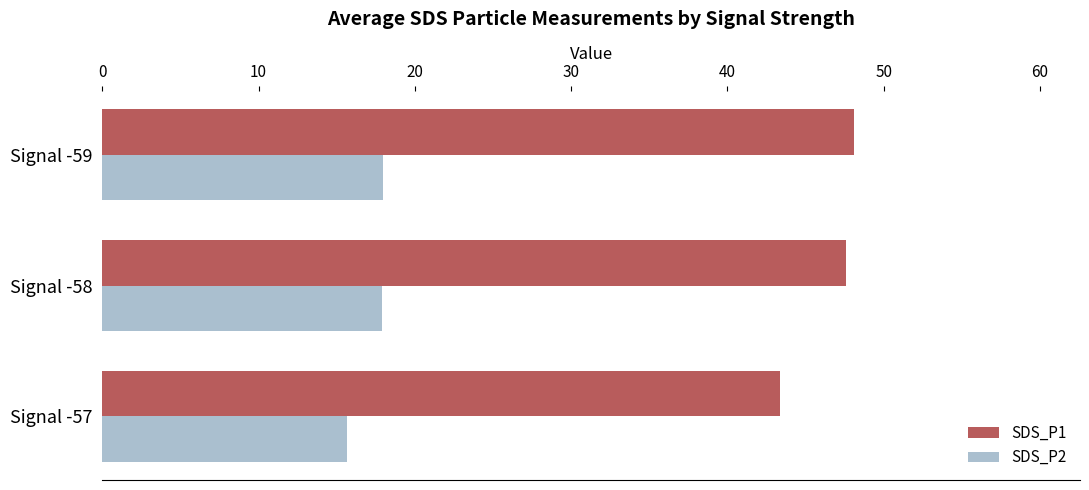

At which category does the chart reach its peak across all series?

Signal -59